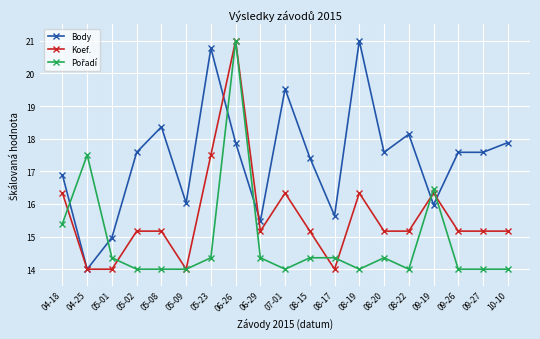

At which category does Body reach its first local valley?

04-25